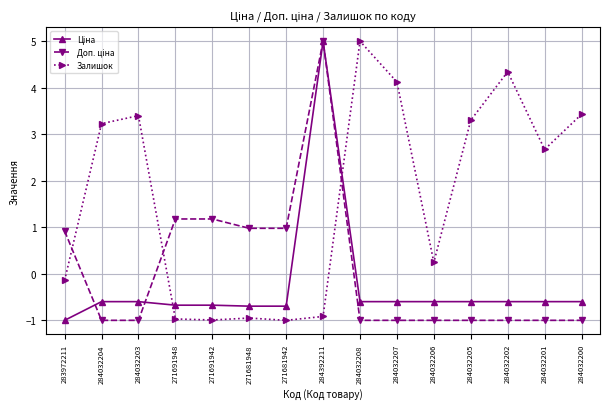

Is it true that Залишок equals -0.5 at 284392211?

False